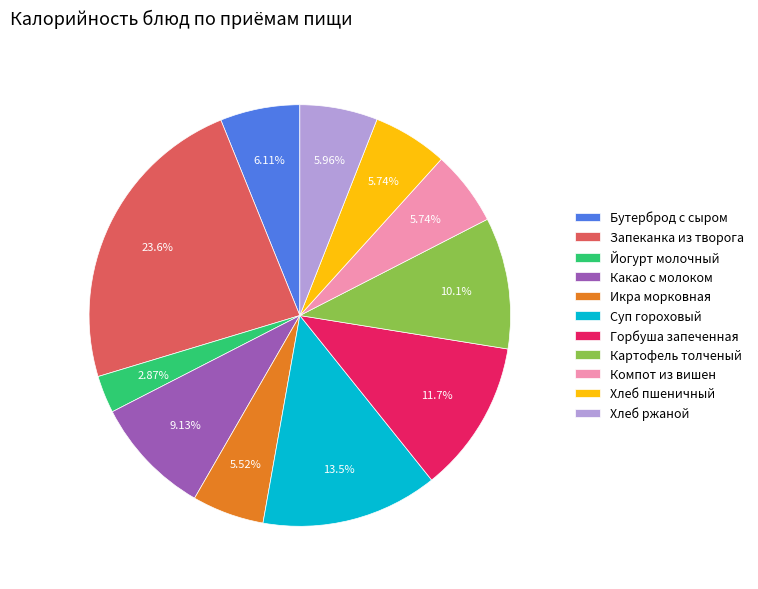

Count the number of slices in the pie.

11